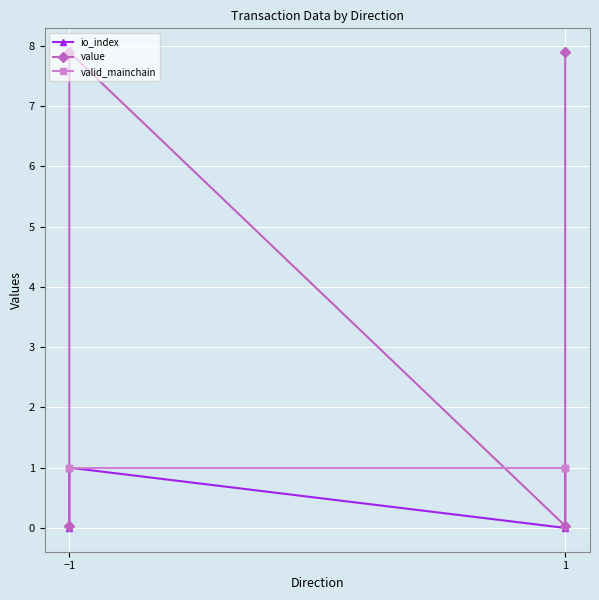

At which category is the sum across all series the highest?

−1